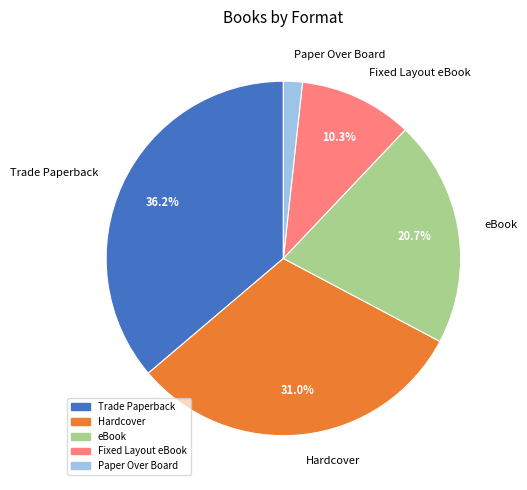

How many segments does this pie chart have?

5